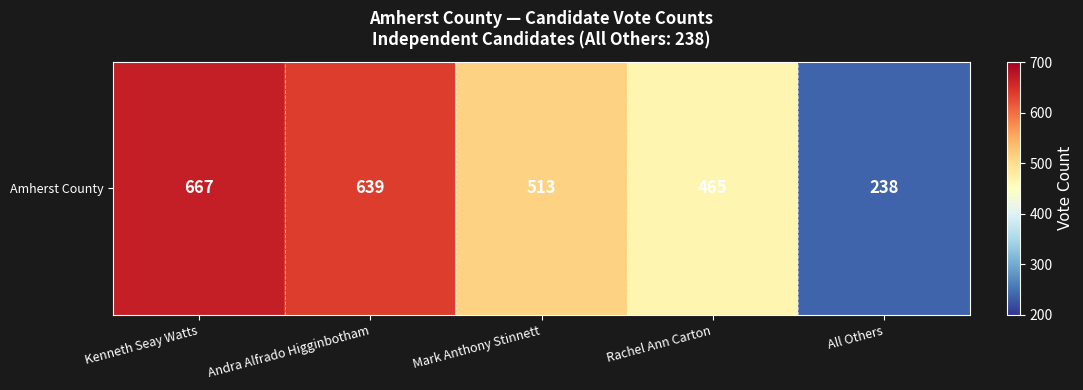

Rank the categories by value from lowest to highest.

All Others, Rachel Ann Carton, Mark Anthony Stinnett, Andra Alfrado Higginbotham, Kenneth Seay Watts